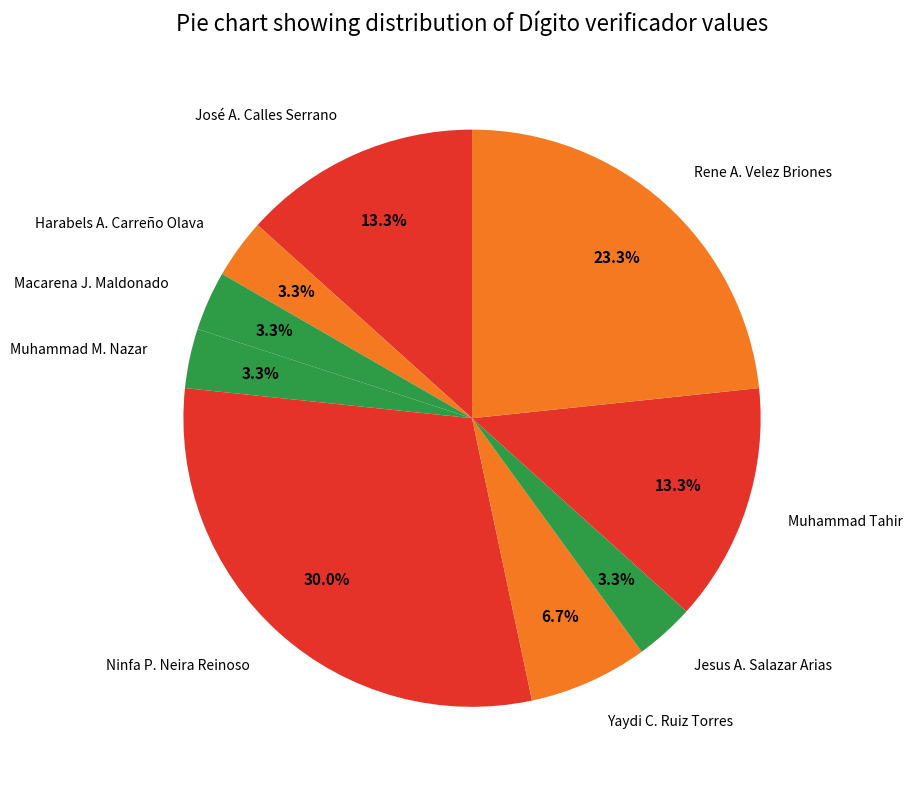

How many segments does this pie chart have?

9